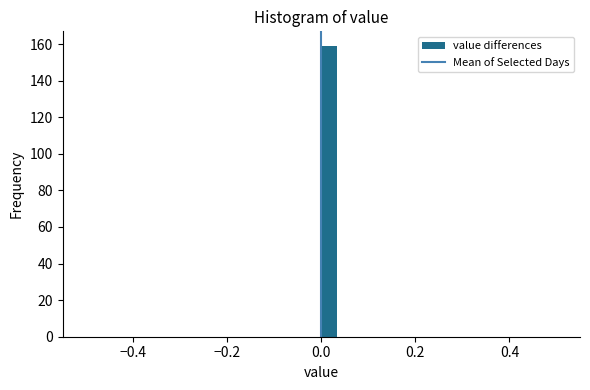

Around what value on the x-axis is the tallest bar? Give the approximate position of its centre, as read against the axis.

0.02